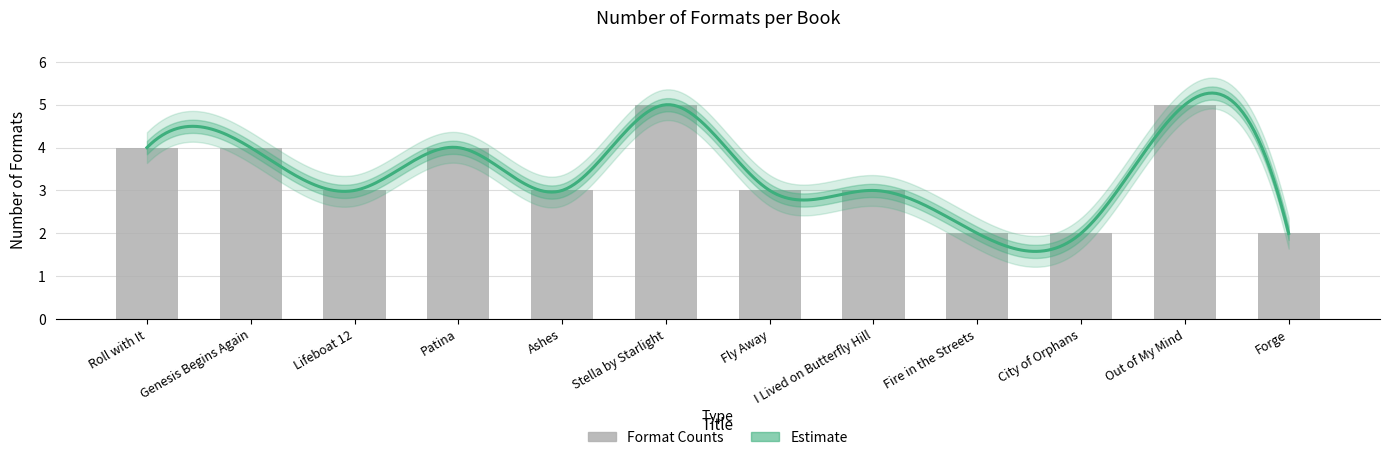

The value at I Lived on Butterfly Hill is 1. True or false?

False